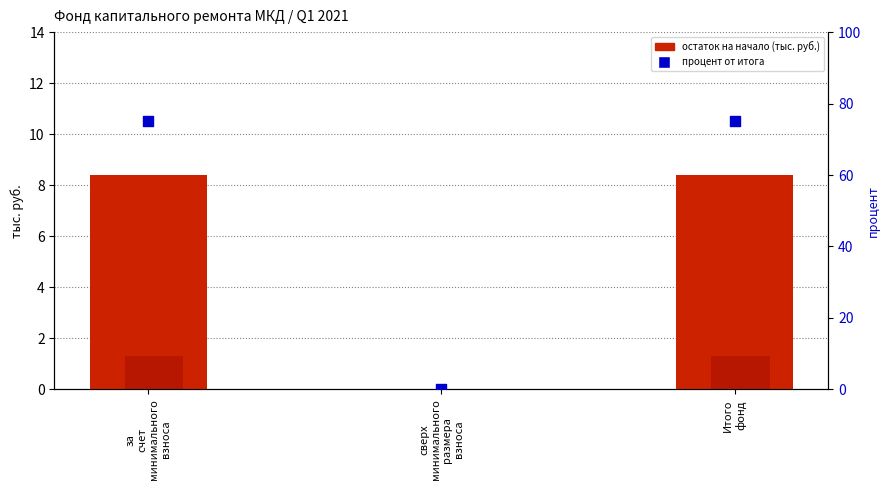

Is the value of поступило всего (тыс. руб.) at за
счет
минимального
взноса greater than the value of процент от итога at за
счет
минимального
взноса?

No